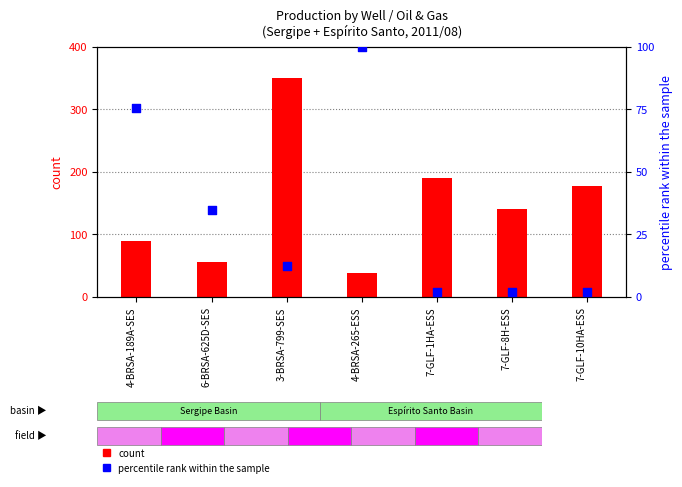

Which series reaches the maximum Y coordinate?

count